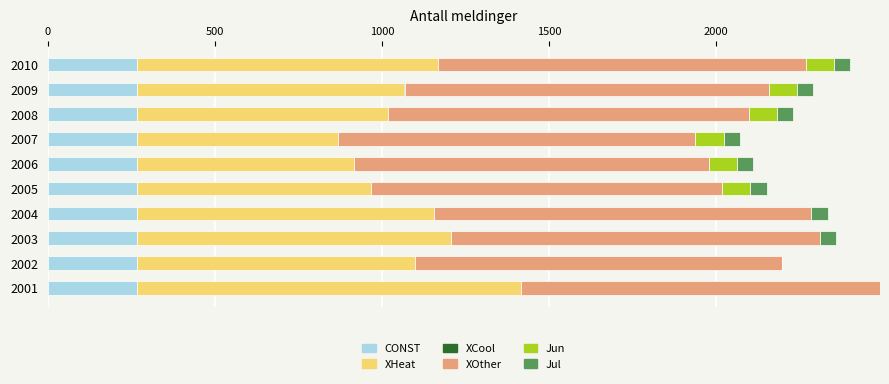

How many categories are shown in the chart?

10